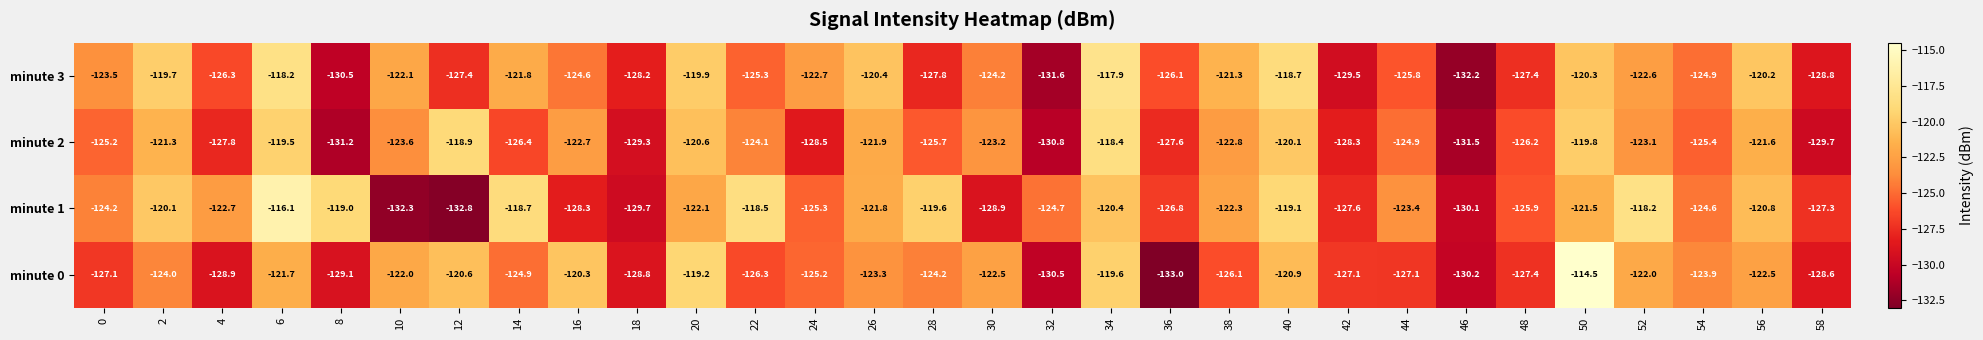

What is the minimum value shown in the chart?

-133.0